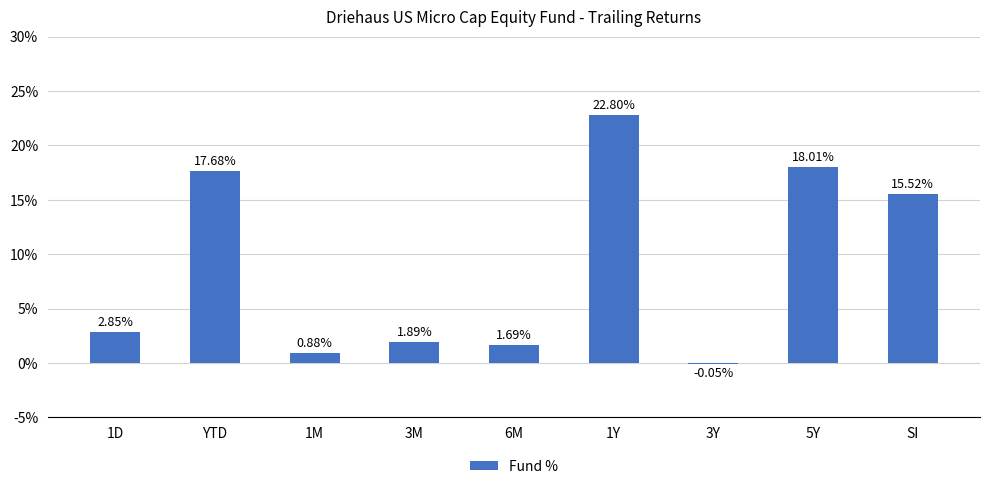

What is the sum of the values at 3Y and 5Y?

18.0